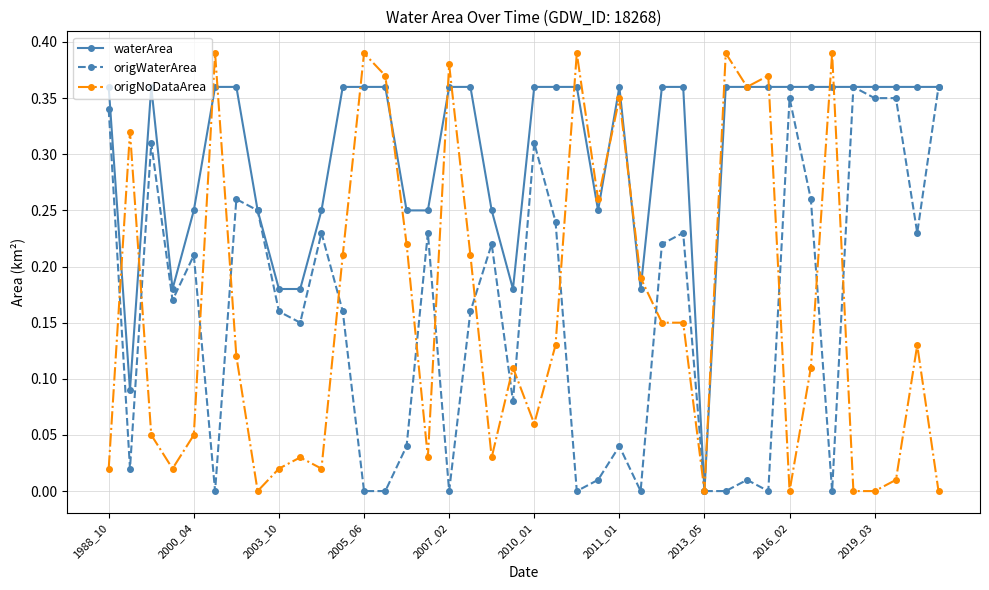

True or false: origWaterArea has more than 0 interior local peaks.

True